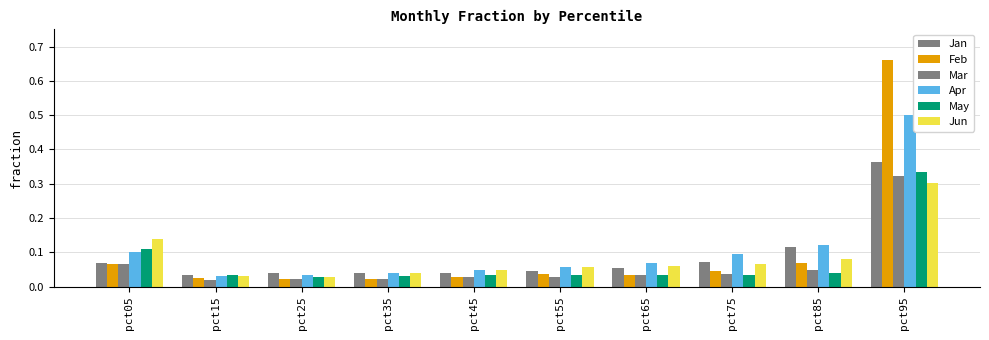

What value does the Feb series have at pct95?

0.7